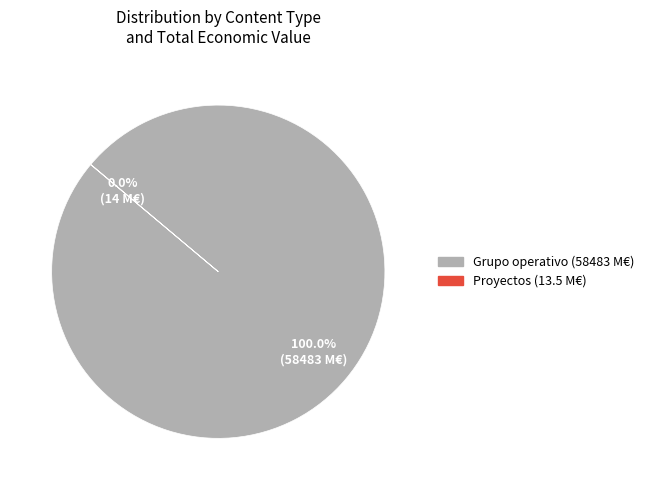

Is there a majority slice in this chart?

Yes